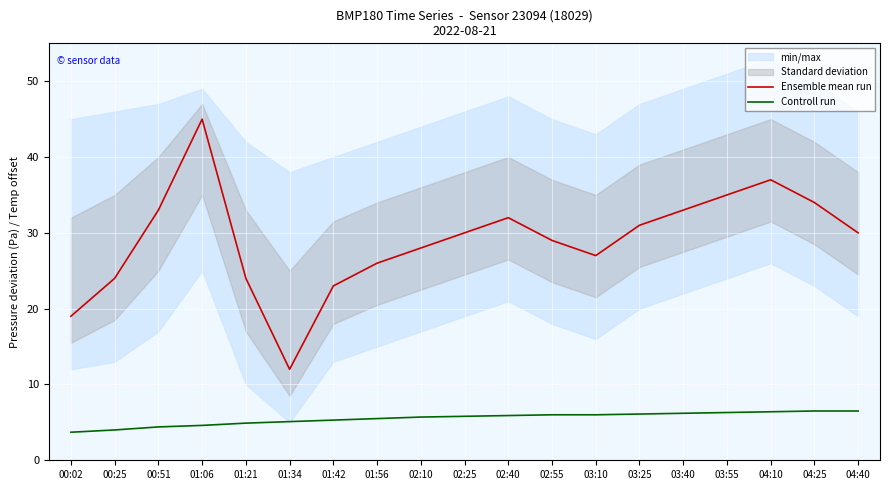

What is the value of the Controll run point at the 16th from the left?

6.3